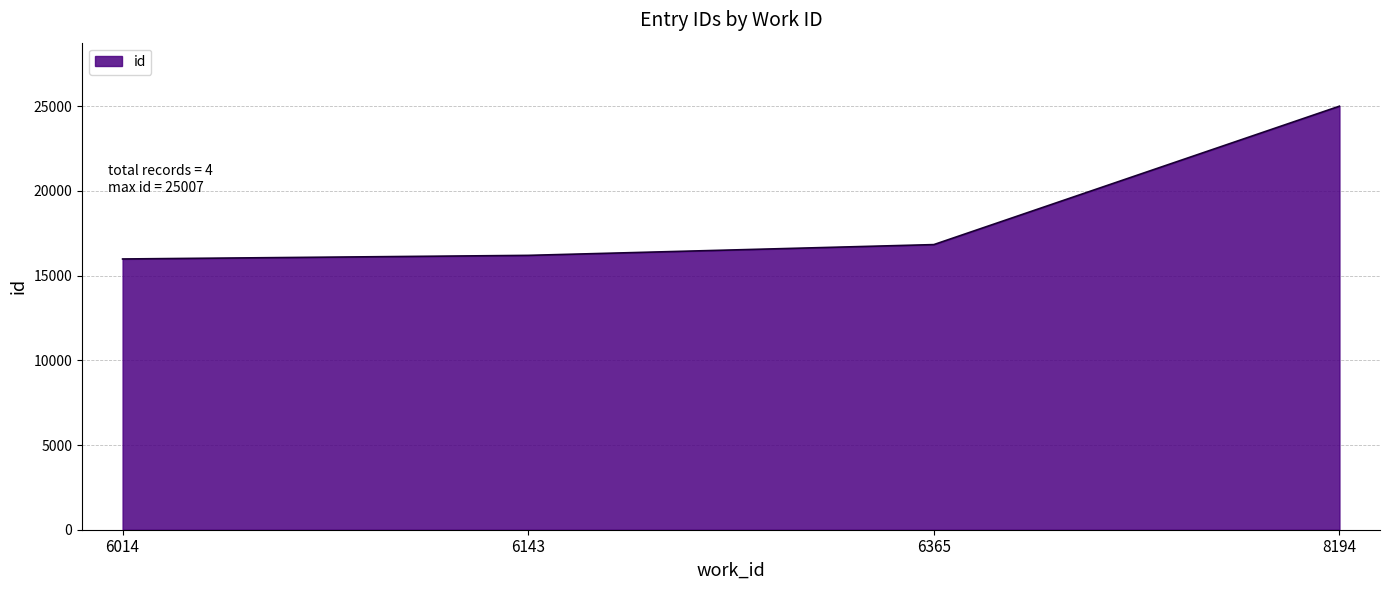

Is it true that the value at 6365 is 16835?

True